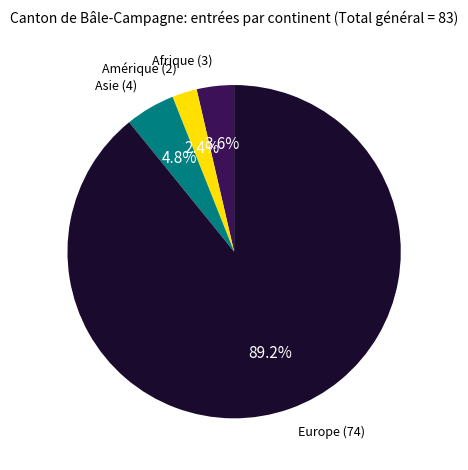

Is there any slice that represents more than half of the pie?

Yes